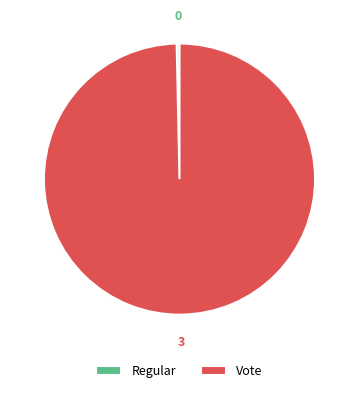

Is it true that Regular is 6% of the pie?

False